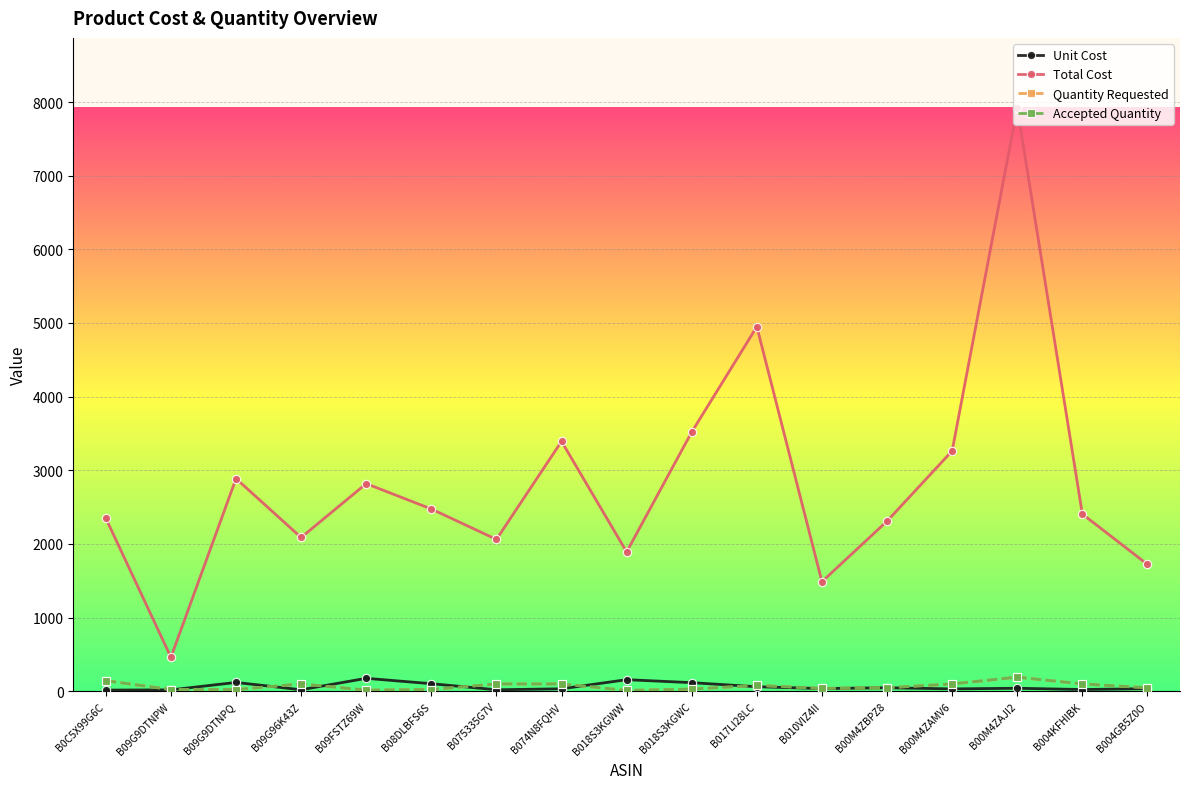

The Unit Cost series shows 265.4 at B018S3KGWW. True or false?

False